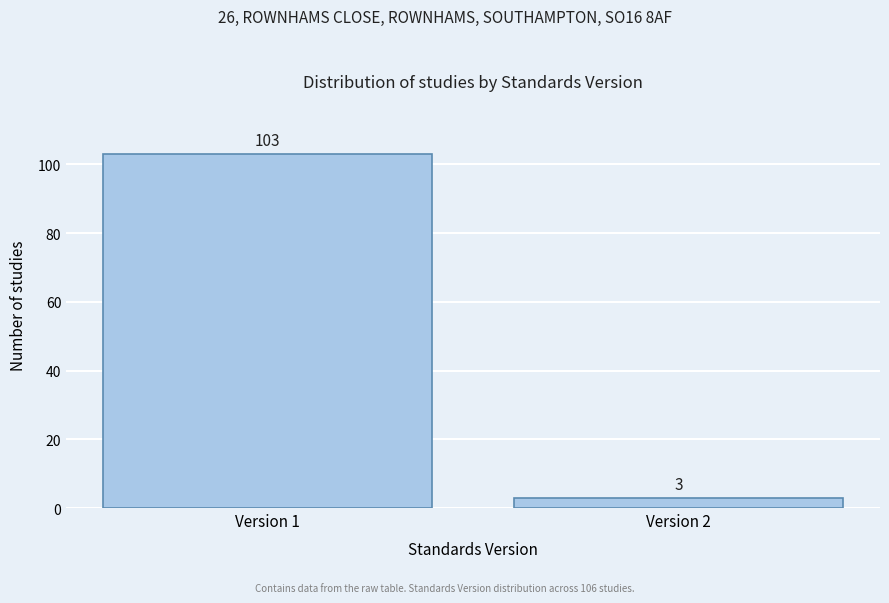

Reading left to right, transcribe all the data shown in this chart.

103	3